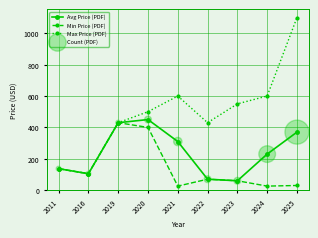

Which series has the widest spread of values?

Max Price (PDF)